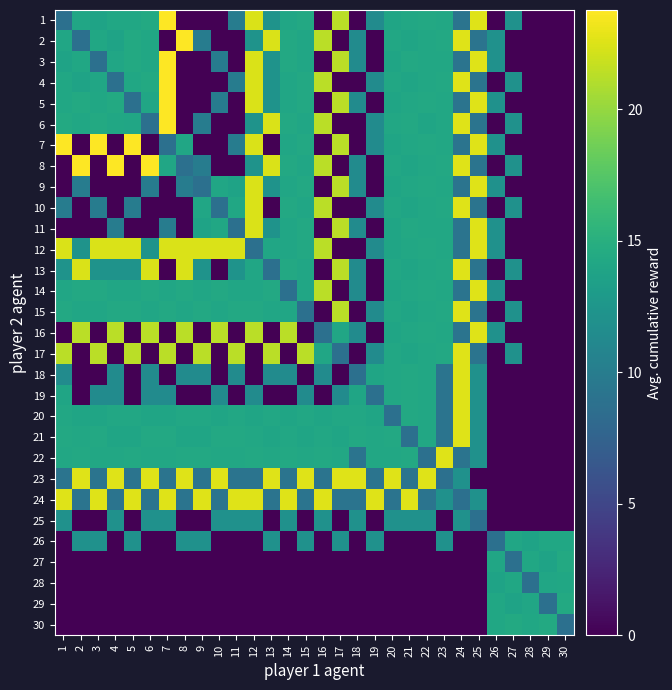

How many data points does each series have?

30